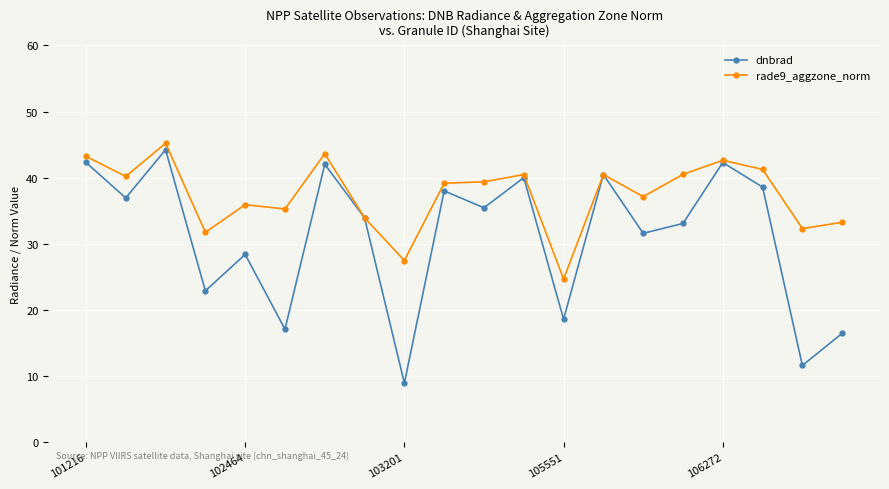

Which series has the largest total across all categories?

rade9_aggzone_norm